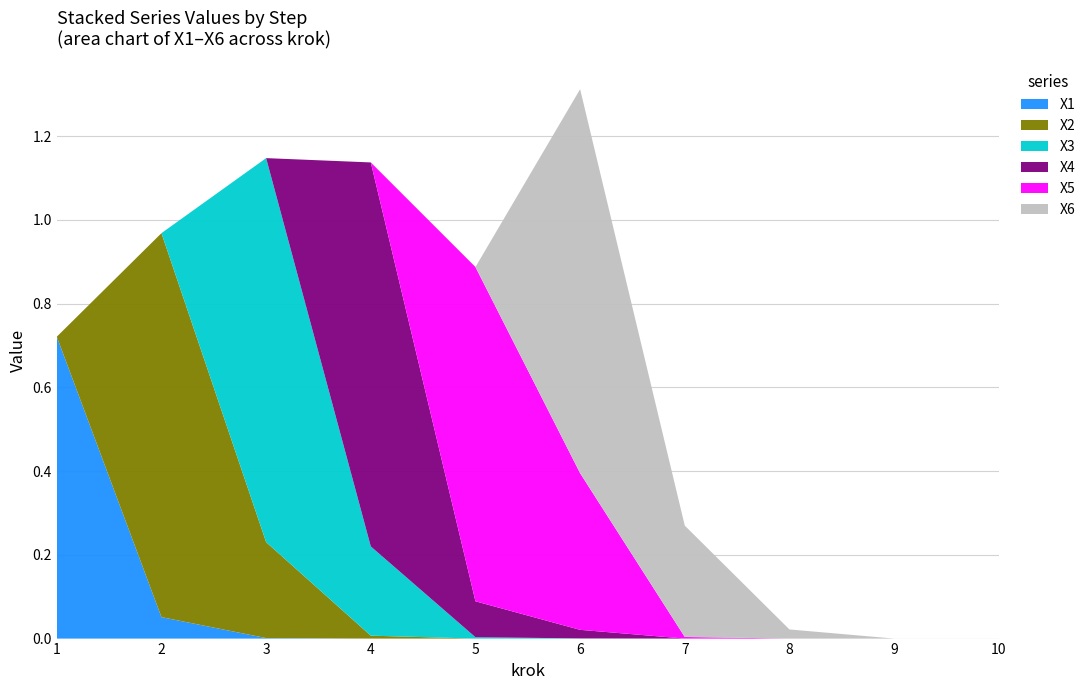

Reading right to left, transcribe all the data shown in this chart.

X1: 10=0.0	9=0.0	8=0.0	7=0.0	6=0.0	5=0.0	4=0.0	3=0.0	2=0.1	1=0.7
X2: 10=0.0	9=0.0	8=0.0	7=0.0	6=0.0	5=0.0	4=0.0	3=0.2	2=0.9	1=0.0
X3: 10=0.0	9=0.0	8=0.0	7=0.0	6=0.0	5=0.0	4=0.2	3=0.9	2=0.0	1=0.0
X4: 10=0.0	9=0.0	8=0.0	7=0.0	6=0.0	5=0.1	4=0.9	3=0.0	2=0.0	1=0.0
X5: 10=0.0	9=0.0	8=0.0	7=0.0	6=0.4	5=0.8	4=0.0	3=0.0	2=0.0	1=0.0
X6: 10=0.0	9=0.0	8=0.0	7=0.3	6=0.9	5=0.0	4=0.0	3=0.0	2=0.0	1=0.0